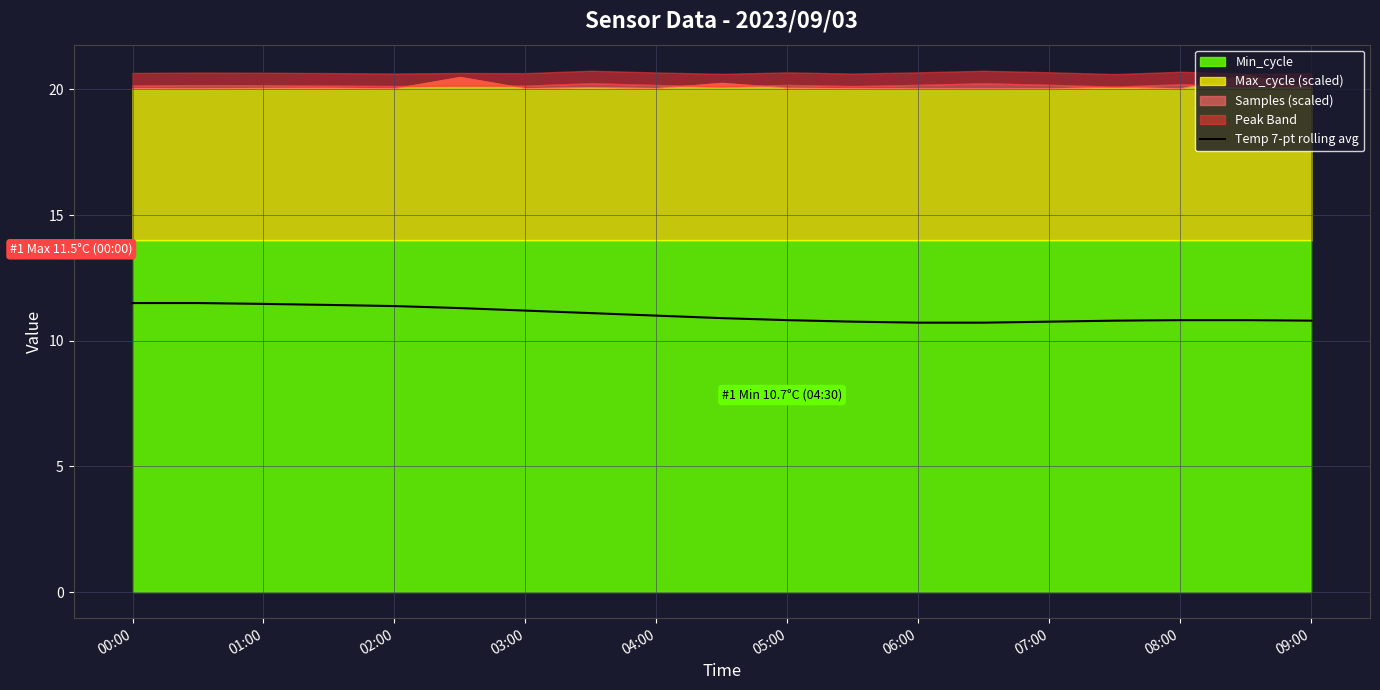

Count the values in the range 10 to 11.

11